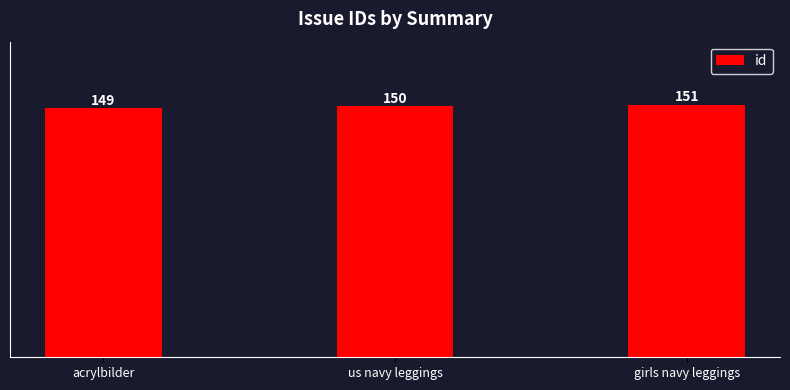

Is it true that the value at acrylbilder is 149?

True